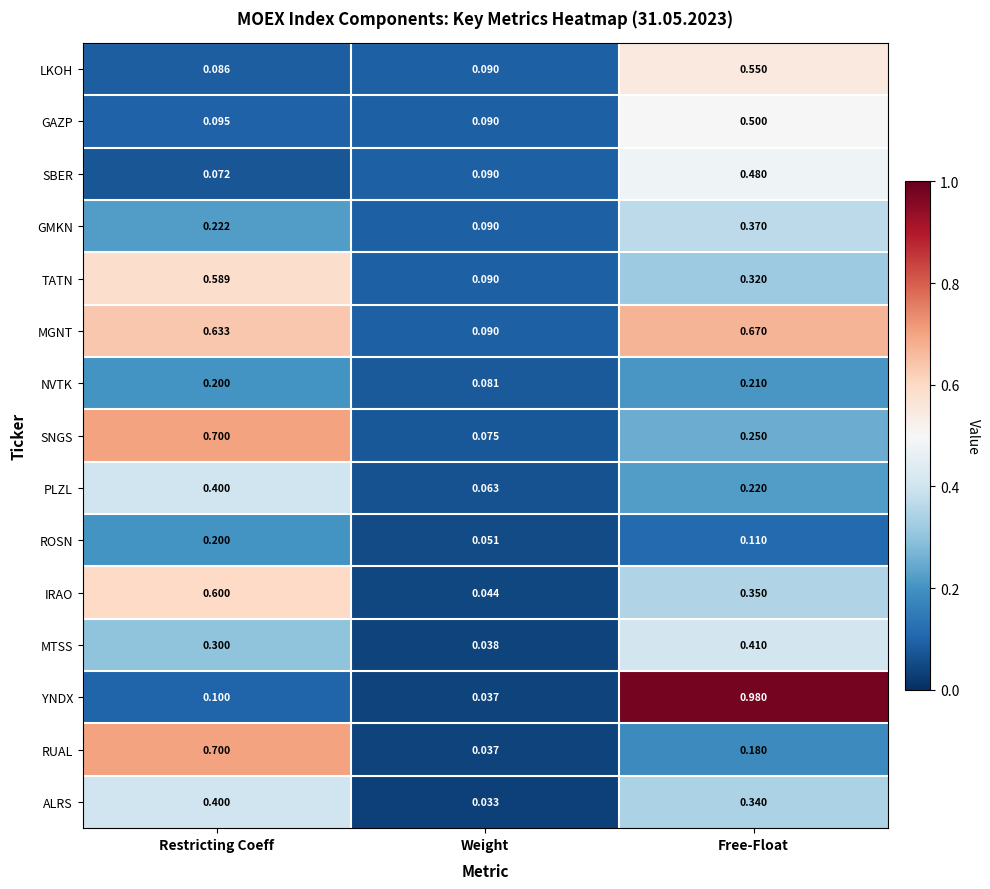

List the labels in order of GAZP value, largest first.

Free-Float, Restricting Coeff, Weight